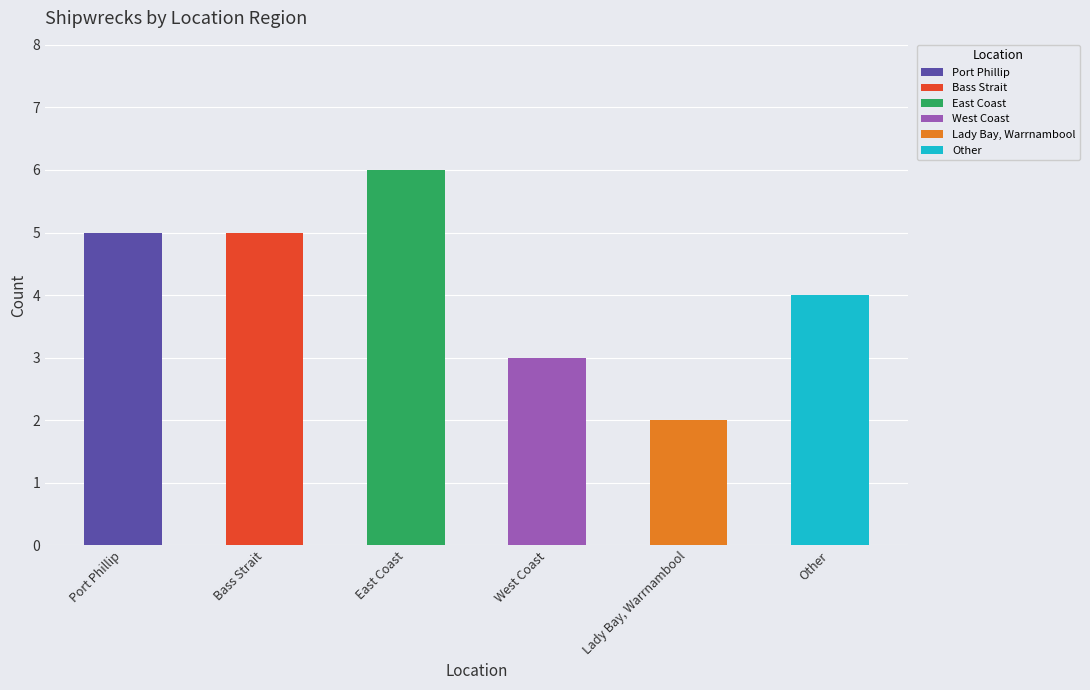

Where is the data nearest to the value 4?

Other